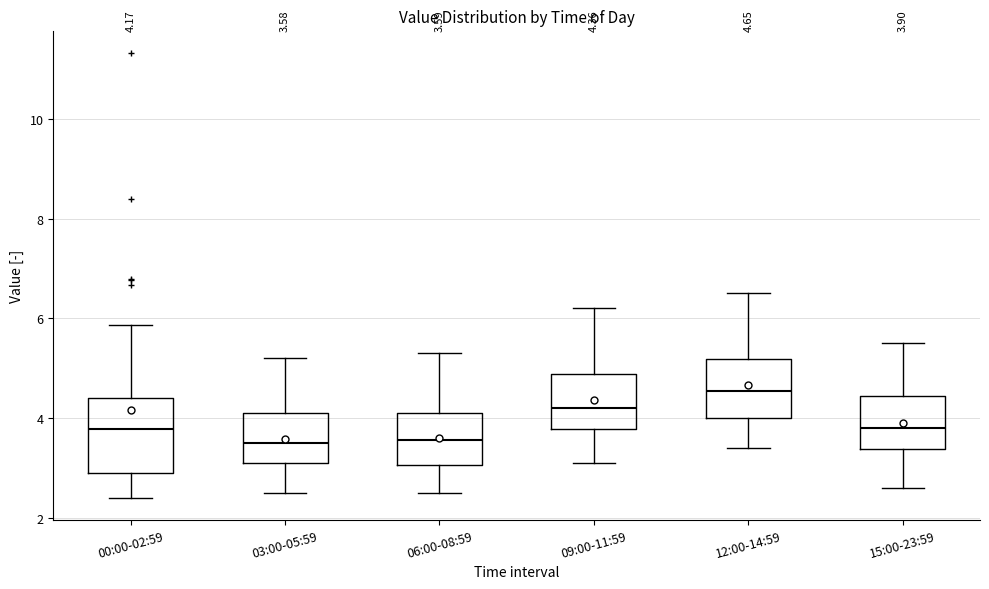

Which box is the tallest, from its lower edge to its upper edge?

00:00-02:59